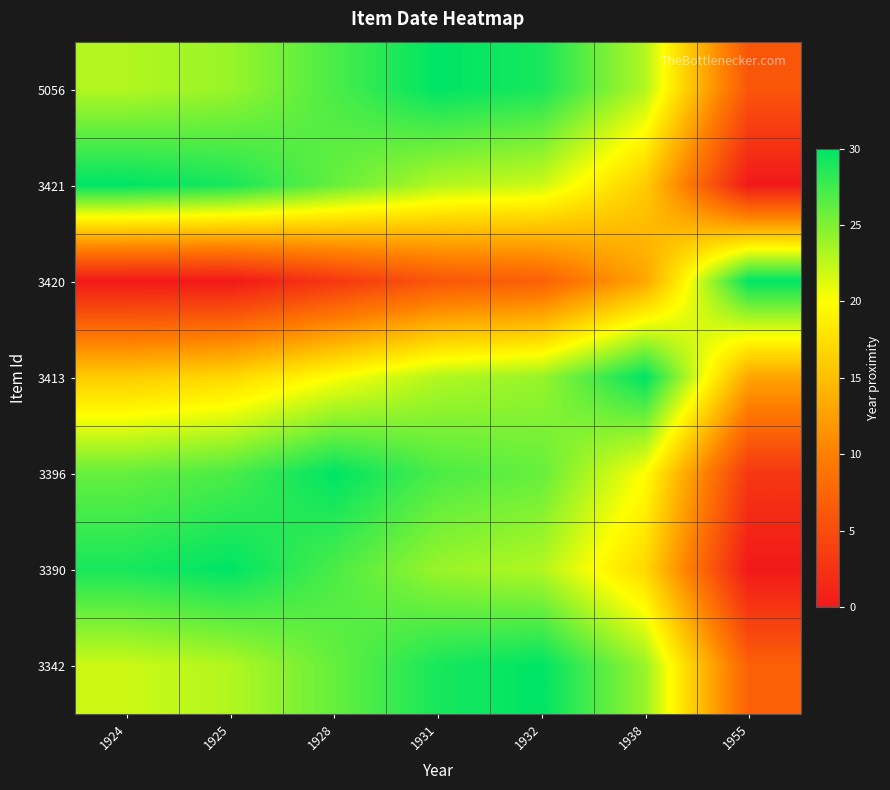

Reading left to right, list all the values displayed in this chart.

5056: 1924=23	1925=24	1928=27	1931=30	1932=29	1938=23	1955=6
3421: 1924=30	1925=29	1928=26	1931=23	1932=22	1938=16	1955=0
3420: 1924=0	1925=0	1928=3	1931=6	1932=7	1938=13	1955=30
3413: 1924=16	1925=17	1928=20	1931=23	1932=24	1938=30	1955=13
3396: 1924=26	1925=27	1928=30	1931=27	1932=26	1938=20	1955=3
3390: 1924=29	1925=30	1928=27	1931=24	1932=23	1938=17	1955=0
3342: 1924=22	1925=23	1928=26	1931=29	1932=30	1938=24	1955=7